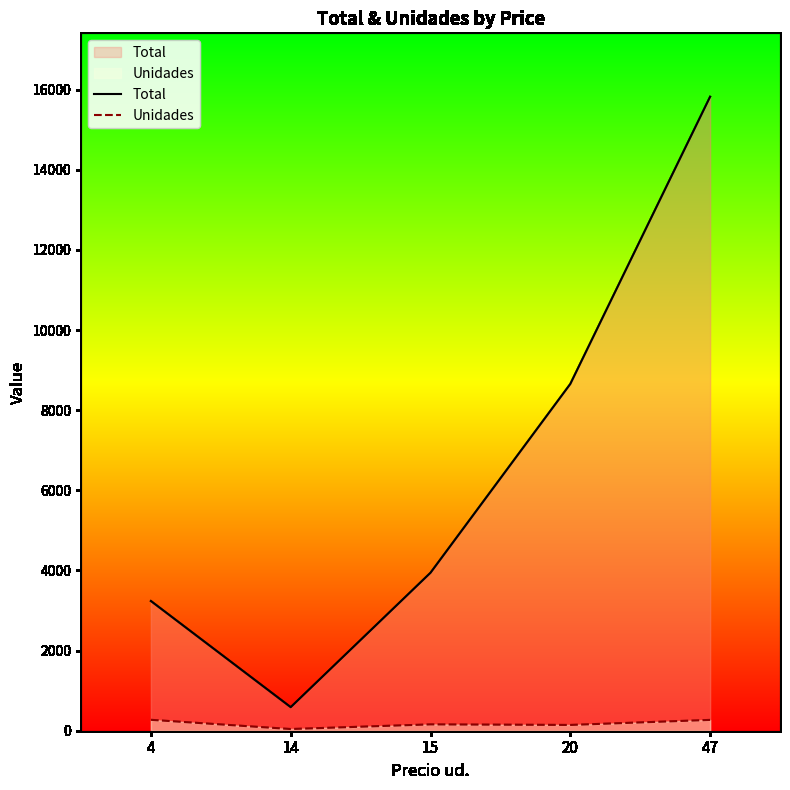

Rank the series by their average value, from lowest to highest.

Unidades, Total